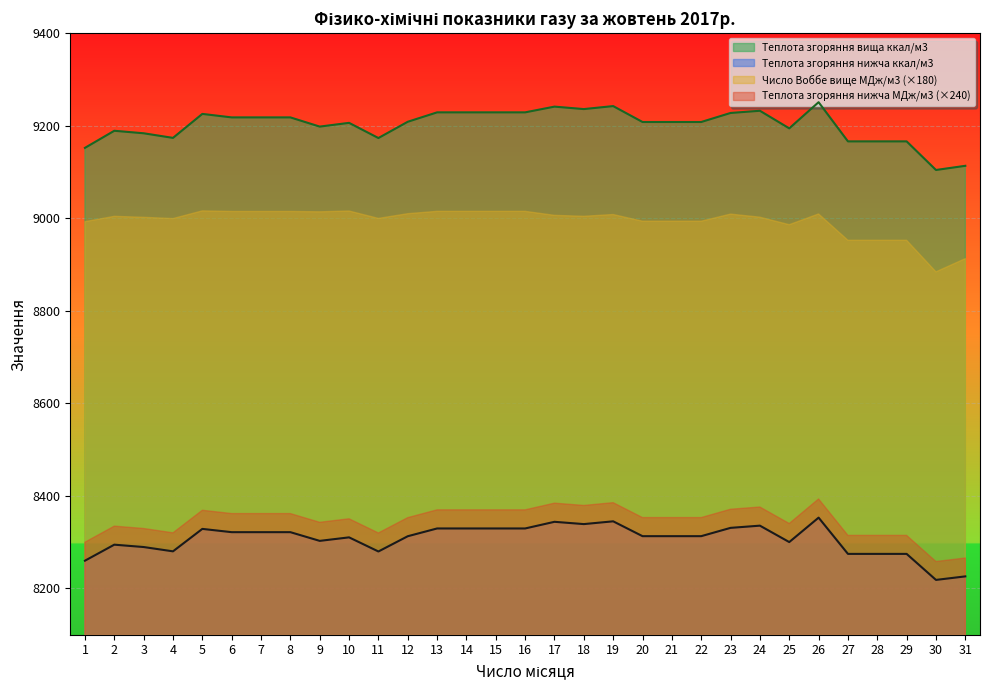

Does the chart display data point markers on the line(s)?

No